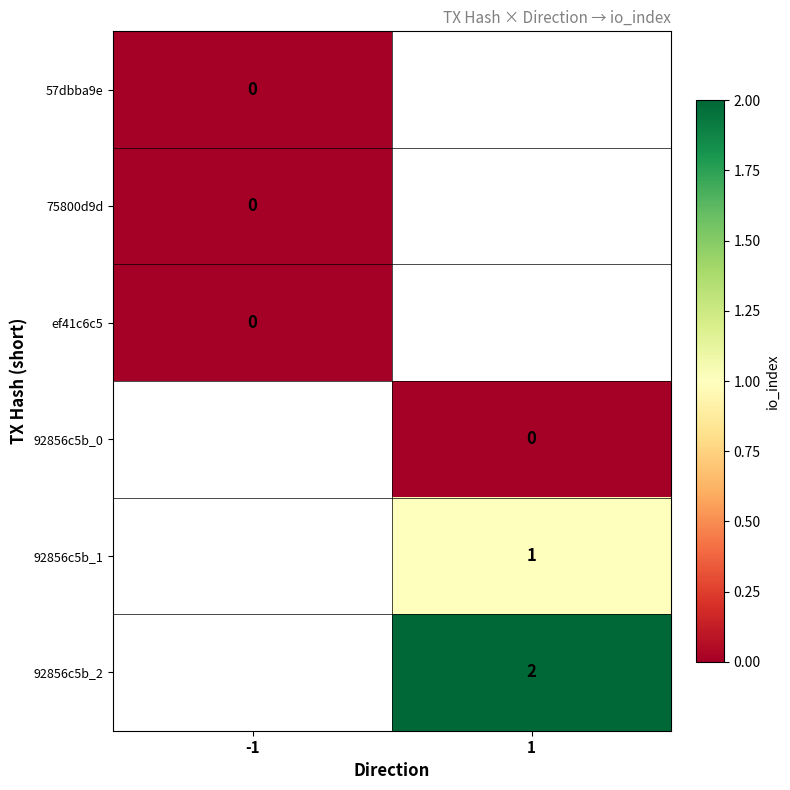

Count the number of data series in this chart.

6